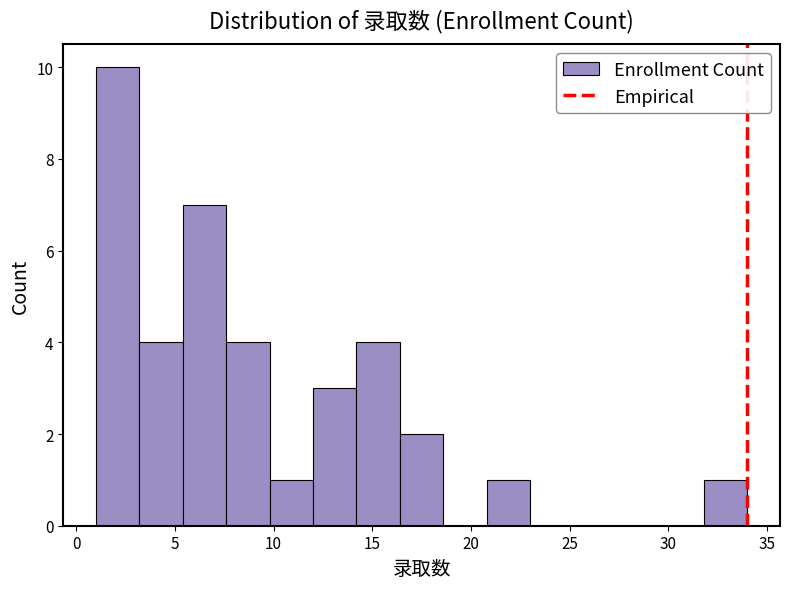

What is the height of the bar covering 31.8 to 34.0 on the x-axis? Neither the bar edges nor the heights are printed on the chart, so give them approximately, as read against the axes.

1